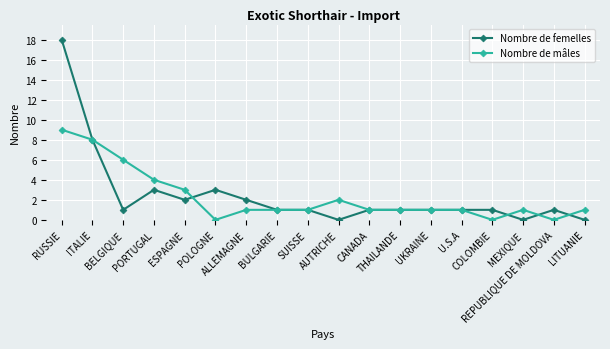

Where is Nombre de femelles nearest to the value 9?

ITALIE